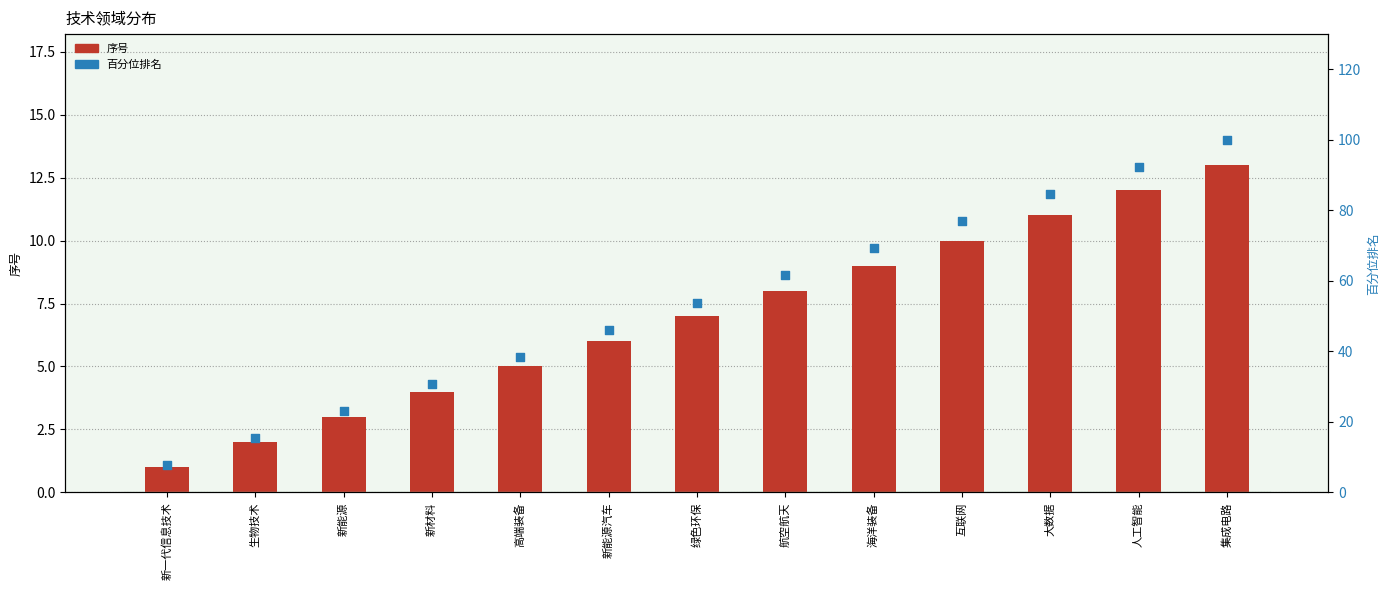

What is the total value across all series at 新能源汽车?

52.2